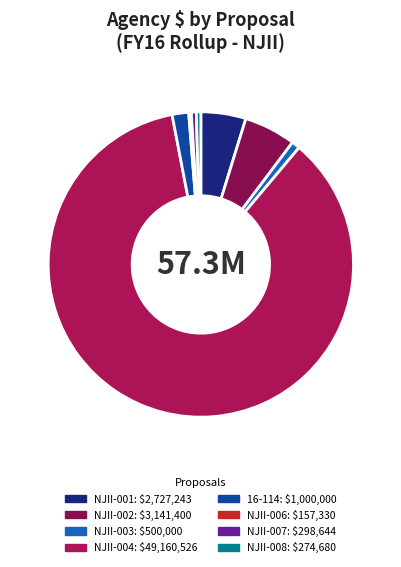

Between NJII-004 and NJII-002, which is larger?

NJII-004